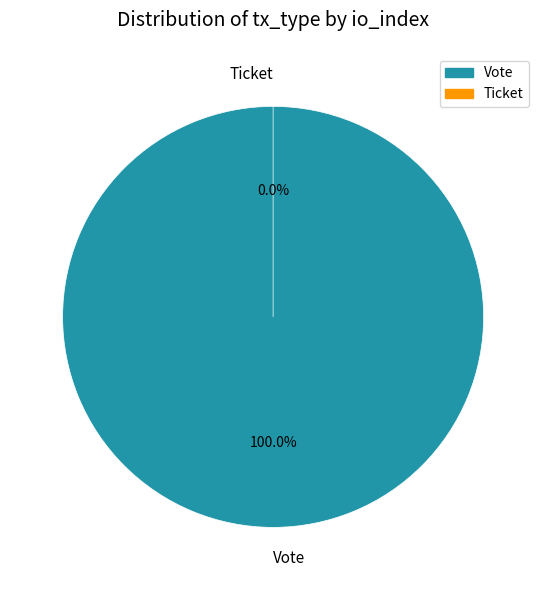

Rank the categories by value from lowest to highest.

Ticket, Vote